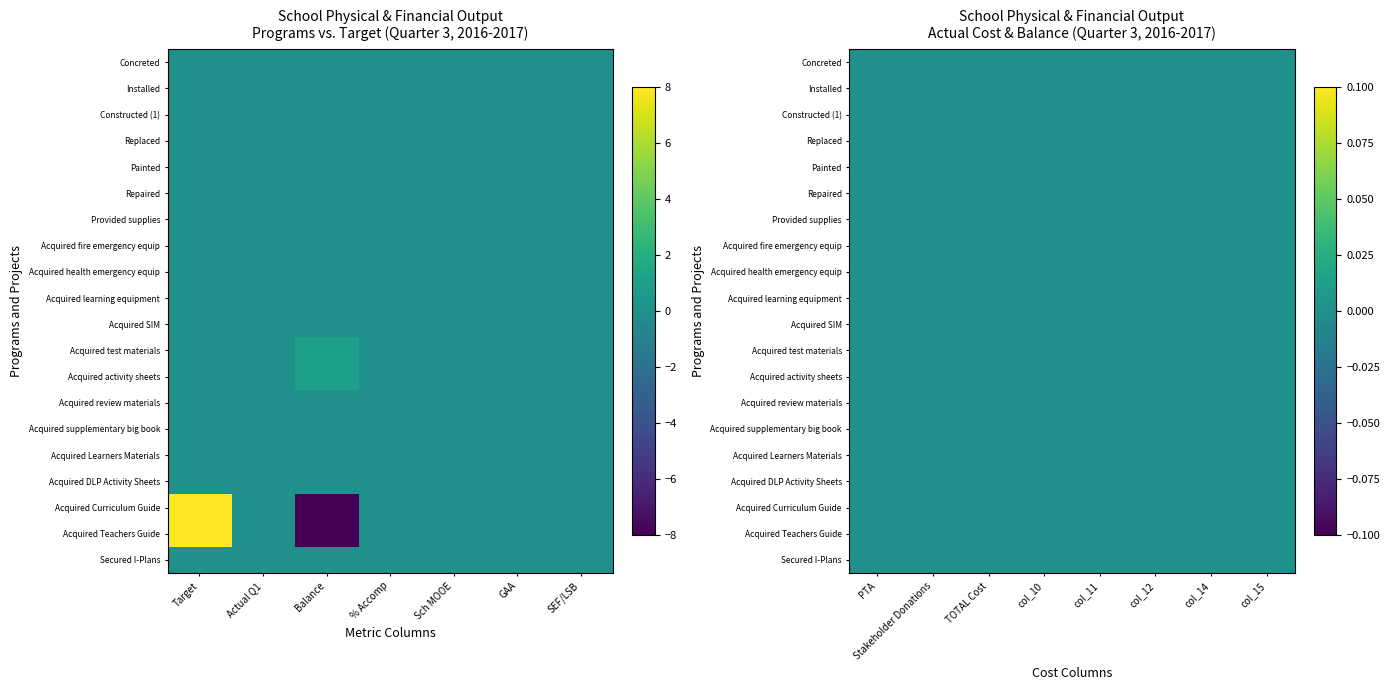

Rank the categories by Acquired activity sheets value from highest to lowest.

2, 0, 1, 3, 4, 5, 6, 7, 8, 9, 10, 11, 12, 13, 14